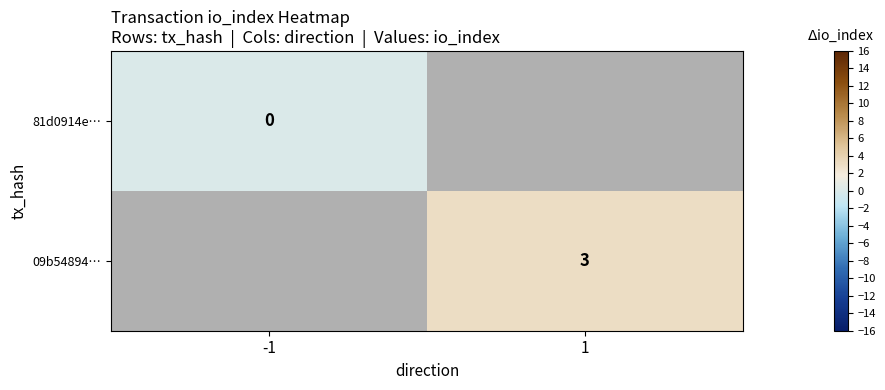

True or false: 09b54894… has a value of 3 at 1.

True